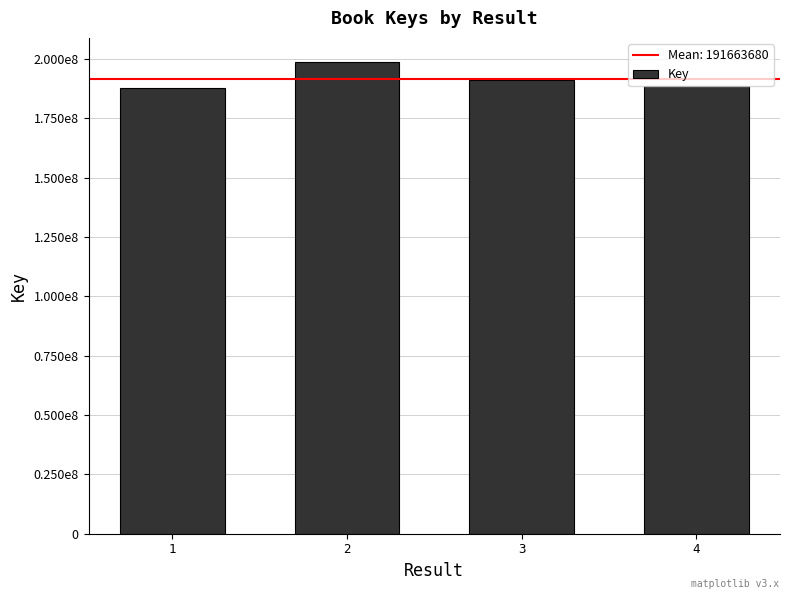

Are the bars horizontal?

No